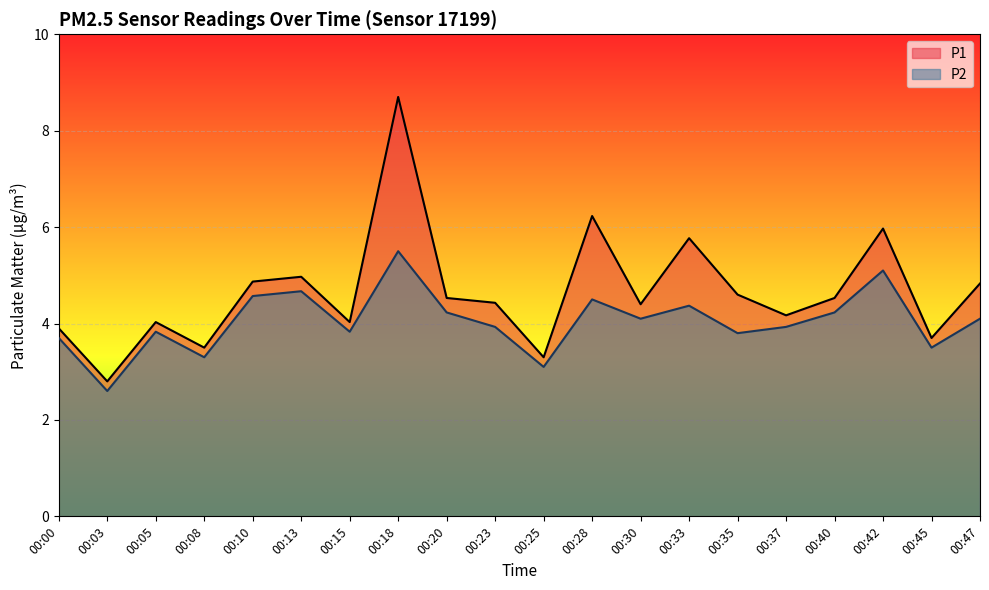

True or false: P2 has a value of 4.1 at 00:30.

True